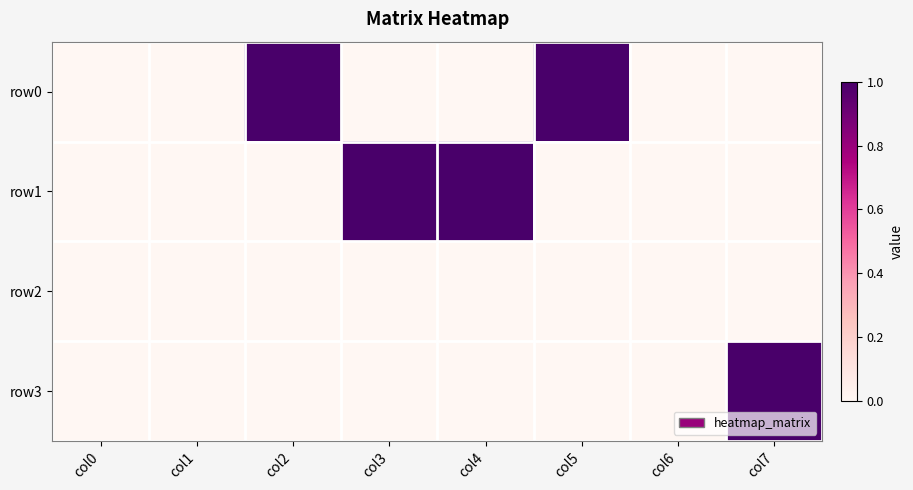

Reading left to right, what are all the values shown in this chart?

row0: col0=0	col1=0	col2=1	col3=0	col4=0	col5=1	col6=0	col7=0
row1: col0=0	col1=0	col2=0	col3=1	col4=1	col5=0	col6=0	col7=0
row2: col0=0	col1=0	col2=0	col3=0	col4=0	col5=0	col6=0	col7=0
row3: col0=0	col1=0	col2=0	col3=0	col4=0	col5=0	col6=0	col7=1